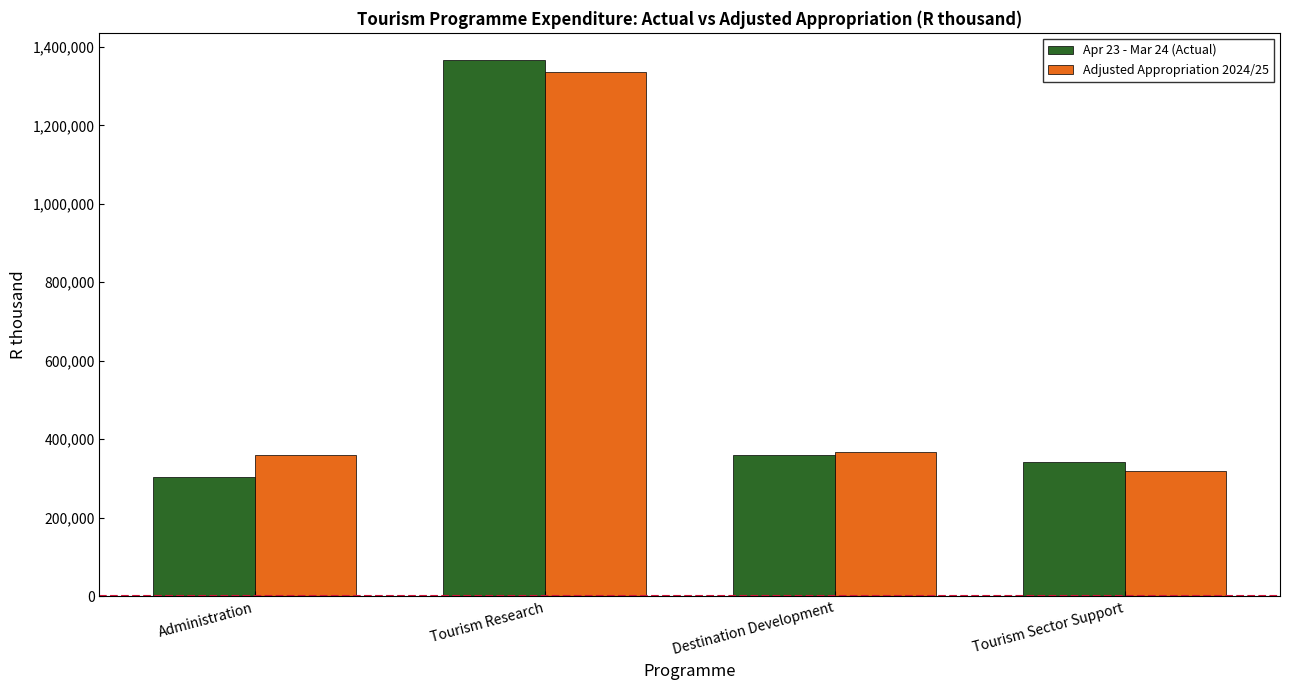

The Apr 23 - Mar 24 (Actual) series shows 474484 at Destination Development. True or false?

False